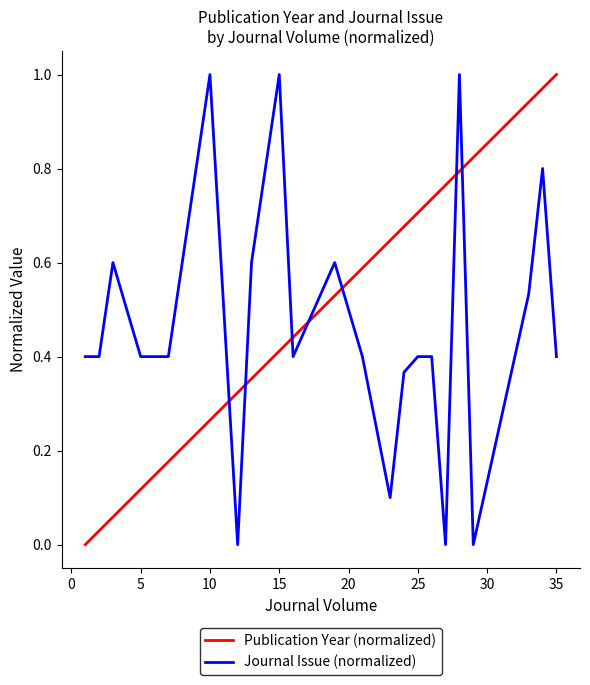

How many intersections are there between Journal Issue (normalized) and Publication Year (normalized)?

7